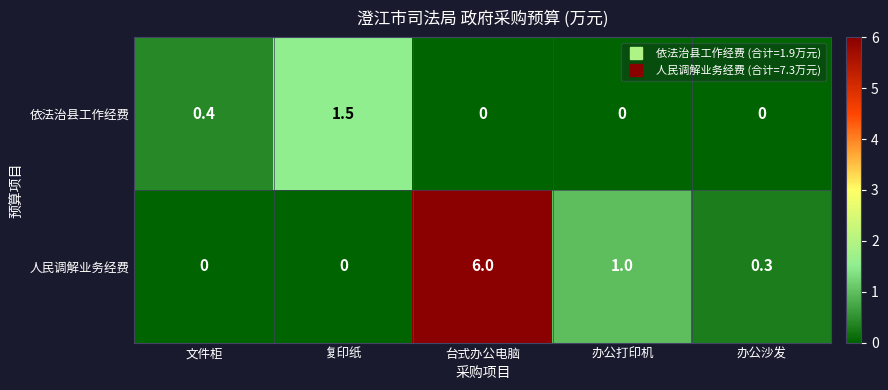

What is the total value across all series at 办公沙发?

0.3